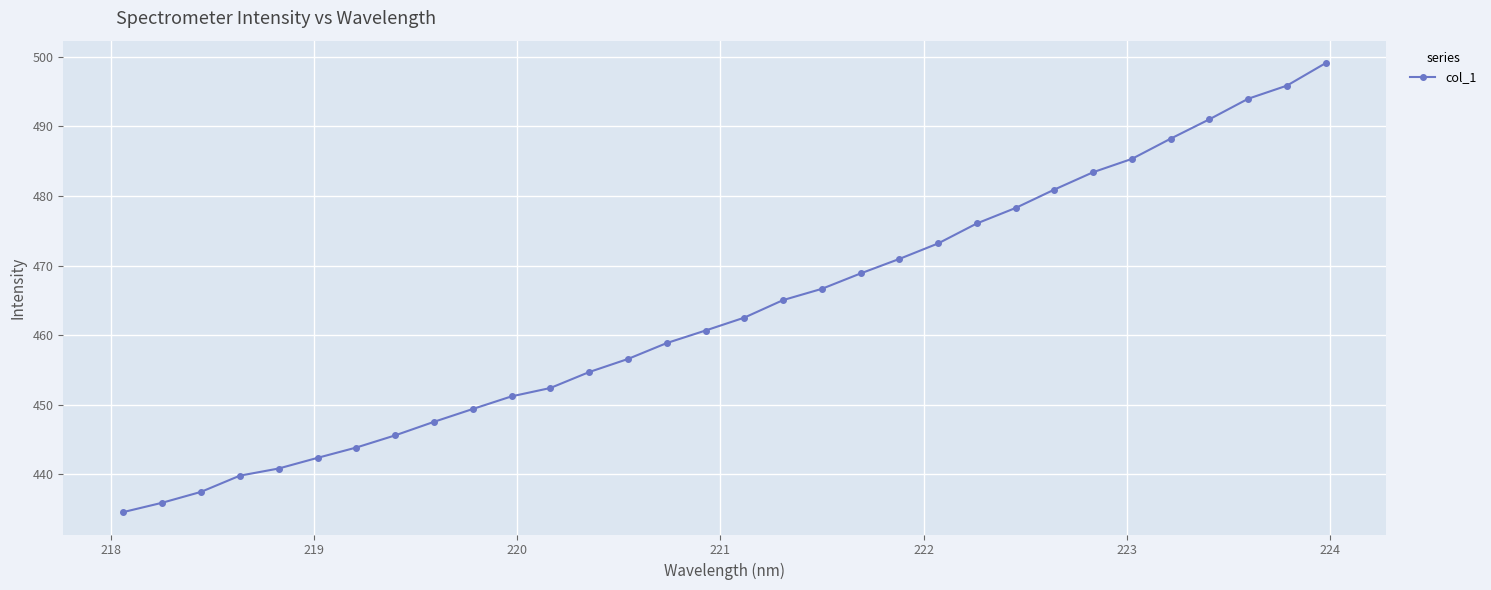

What is the difference between the maximum and minimum values?

64.5